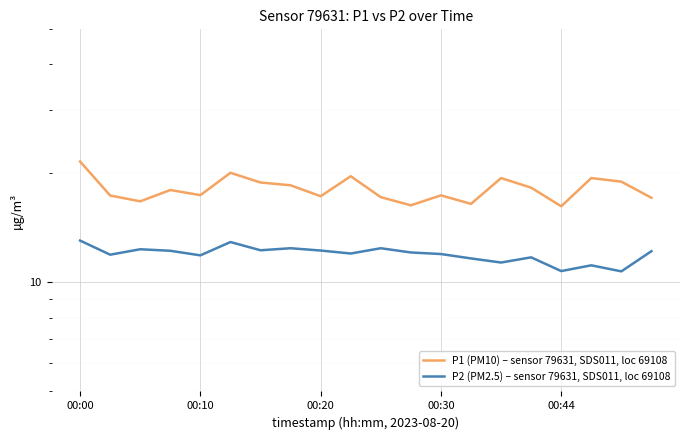

True or false: P1 (PM10) – sensor 79631, SDS011, loc 69108 and P2 (PM2.5) – sensor 79631, SDS011, loc 69108 cross at least once.

False